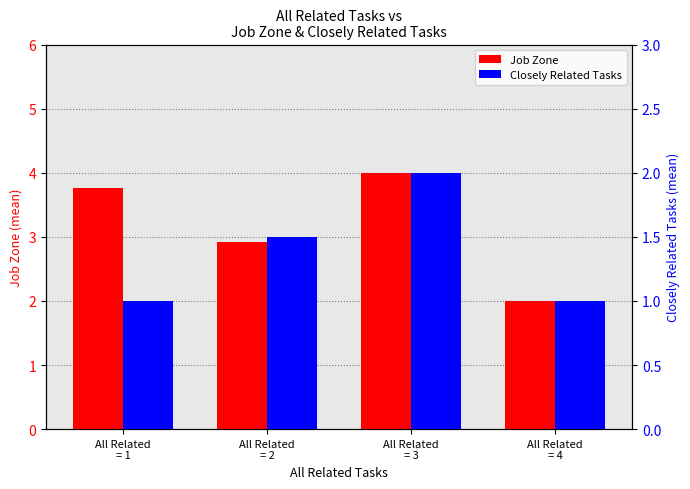

What is the total value across all series at All Related
= 2?

4.4